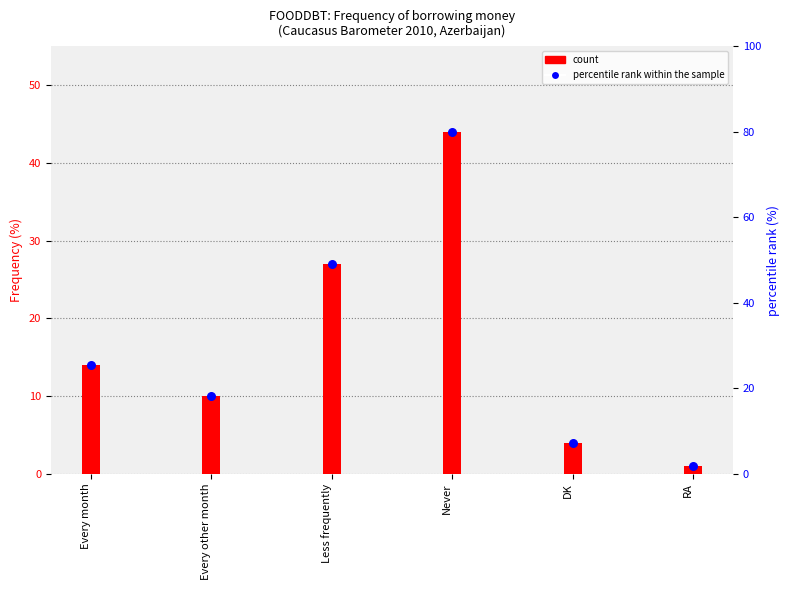

What is the total value across all series at Never?

88